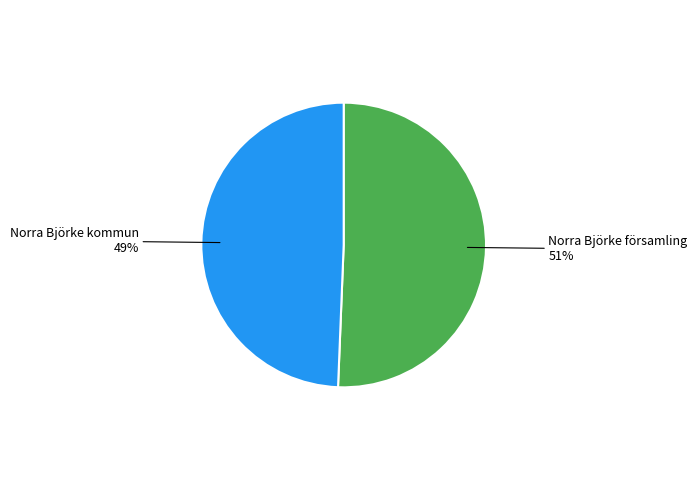

Do Norra Björke församling and Norra Björke kommun together represent more than half of the pie?

Yes